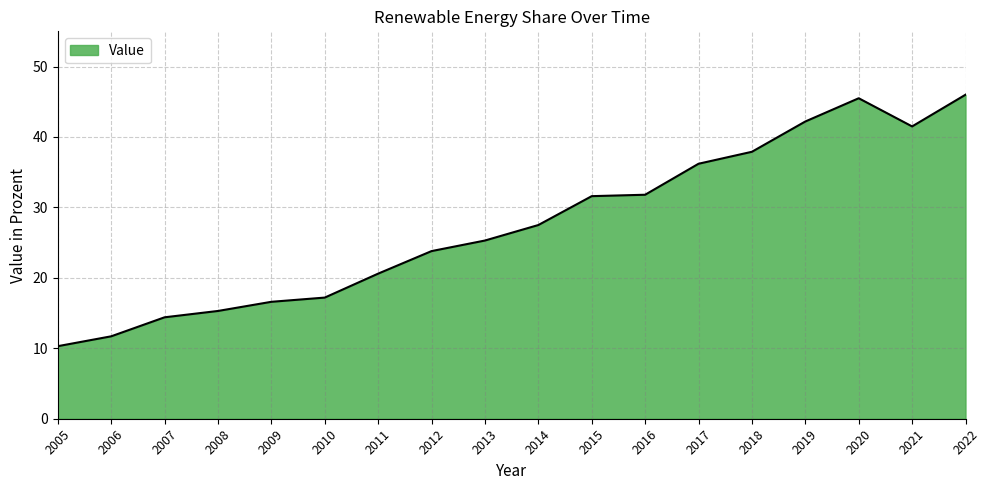

What is the sum of the values at 2012 and 2017?

60.0